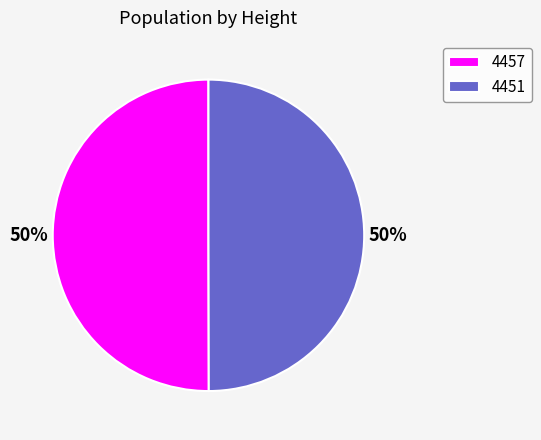

The 4457 slice represents 50% of the pie. True or false?

True